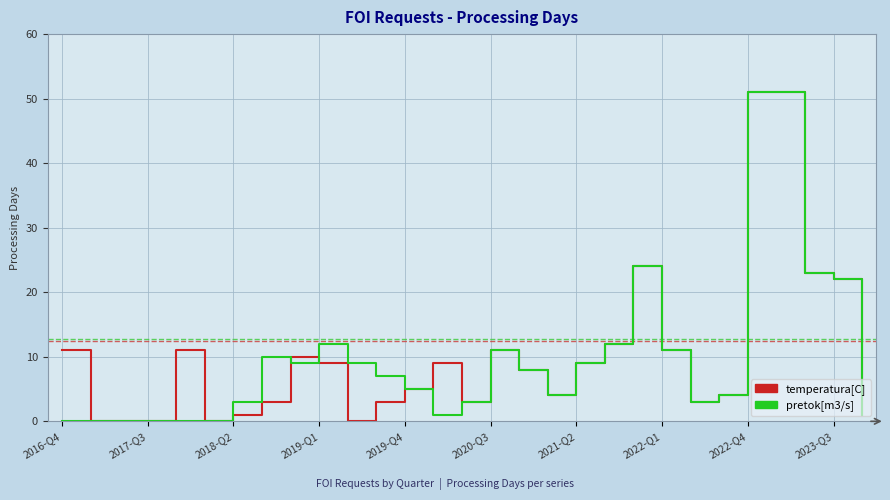

After their last crossing, which series has the higher values: pretok[m3/s] or temperatura[C]?

pretok[m3/s]